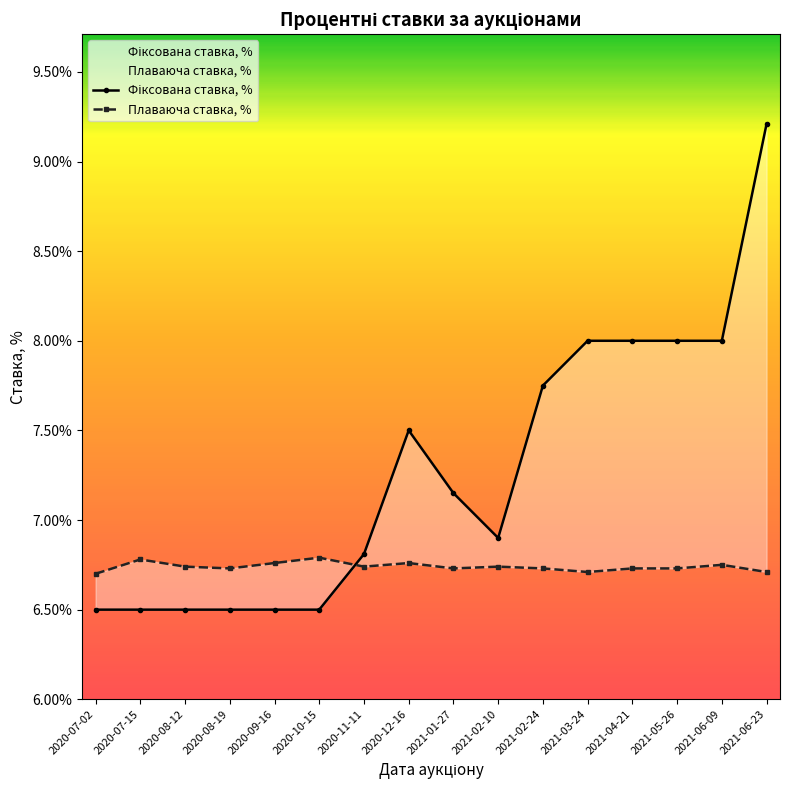

Reading right to left, what are all the values shown in this chart?

Фіксована ставка, %: 2021-06-23=9.2	2021-06-09=8.0	2021-05-26=8.0	2021-04-21=8.0	2021-03-24=8.0	2021-02-24=7.8	2021-02-10=6.9	2021-01-27=7.2	2020-12-16=7.5	2020-11-11=6.8	2020-10-15=6.5	2020-09-16=6.5	2020-08-19=6.5	2020-08-12=6.5	2020-07-15=6.5	2020-07-02=6.5
Плаваюча ставка, %: 2021-06-23=6.7	2021-06-09=6.8	2021-05-26=6.7	2021-04-21=6.7	2021-03-24=6.7	2021-02-24=6.7	2021-02-10=6.7	2021-01-27=6.7	2020-12-16=6.8	2020-11-11=6.7	2020-10-15=6.8	2020-09-16=6.8	2020-08-19=6.7	2020-08-12=6.7	2020-07-15=6.8	2020-07-02=6.7